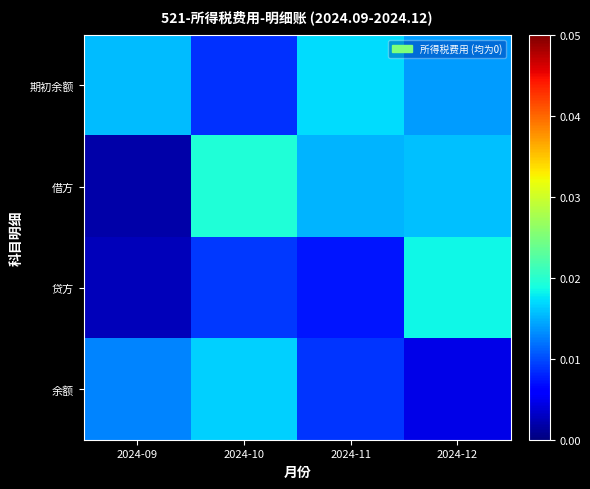

List the series in order of their peak value, lowest first.

余额, 期初余额, 贷方, 借方